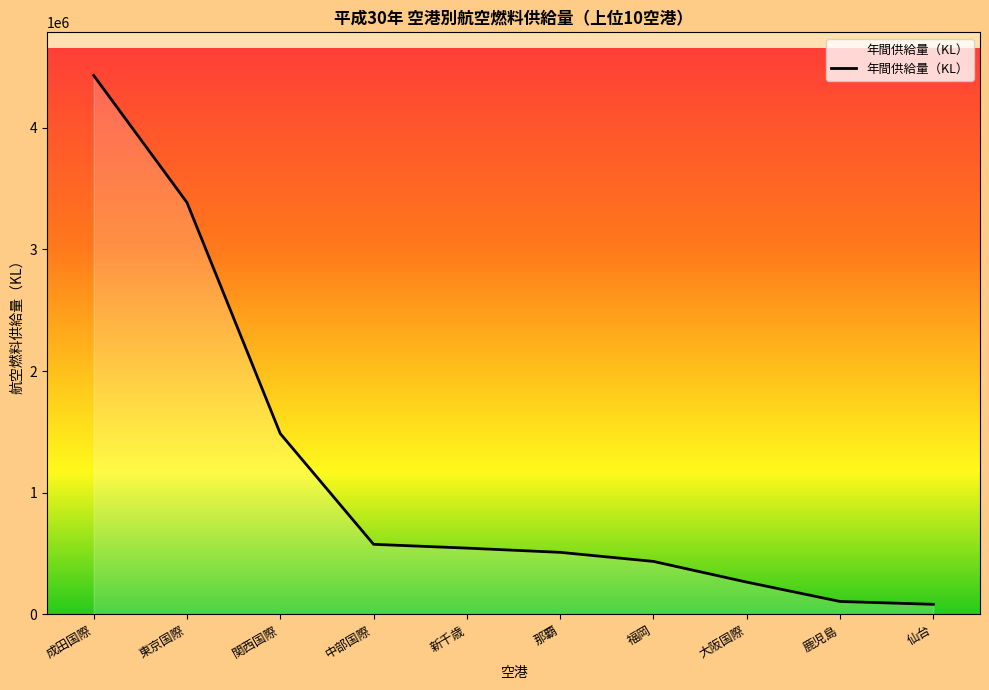

Reading left to right, what are all the values shown in this chart?

4430160	3385916	1486456	576504	545377	510557	435953	265878	106795	83384